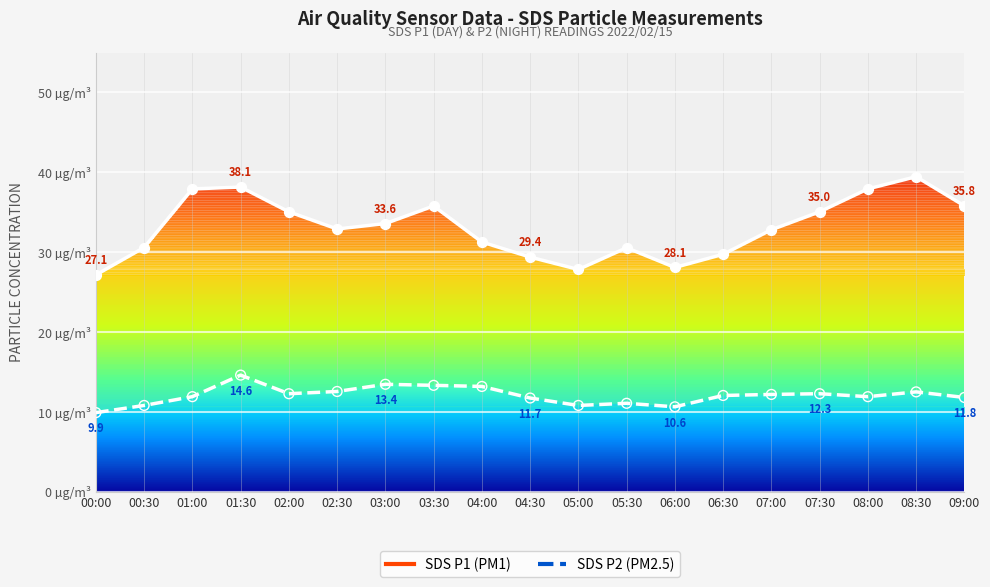

Which series has the widest spread of Y values?

SDS_P1